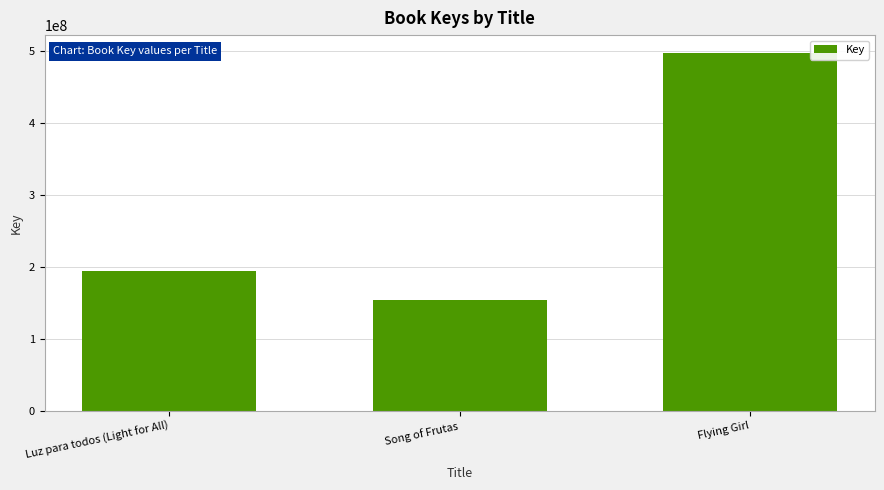

What value does the data have at Flying Girl?

497522756